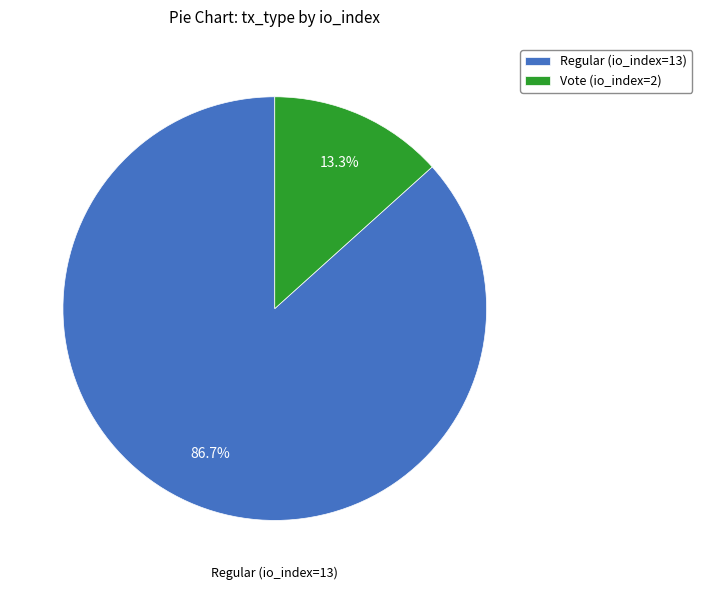

To the nearest percent, what portion does Vote (io_index=2) represent?

13%